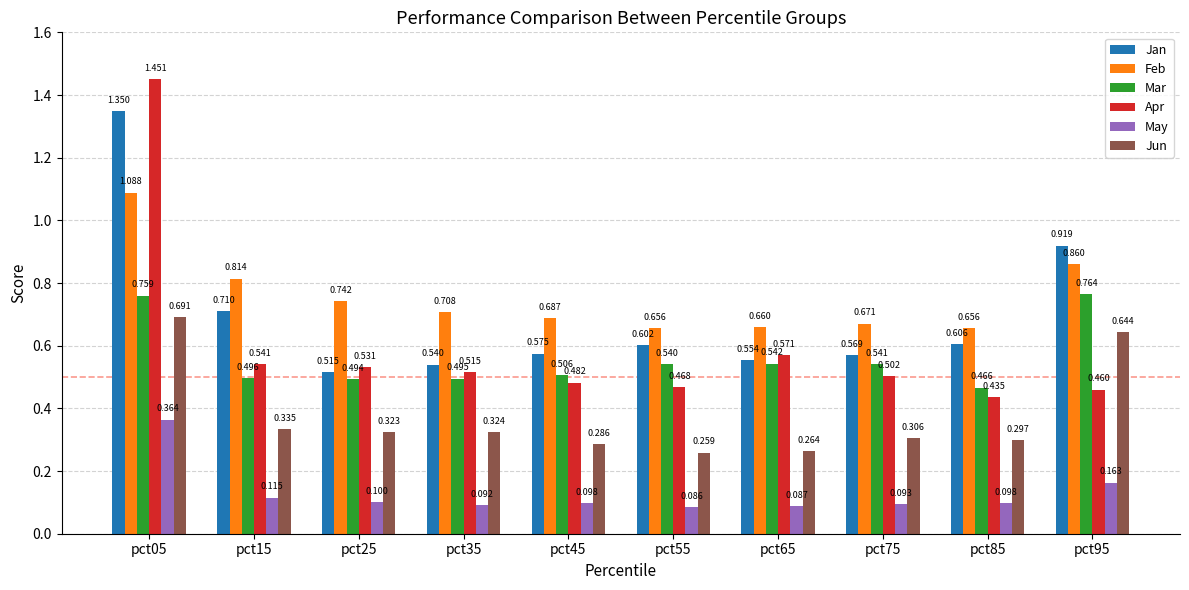

Which series has the largest range (max minus min)?

Apr